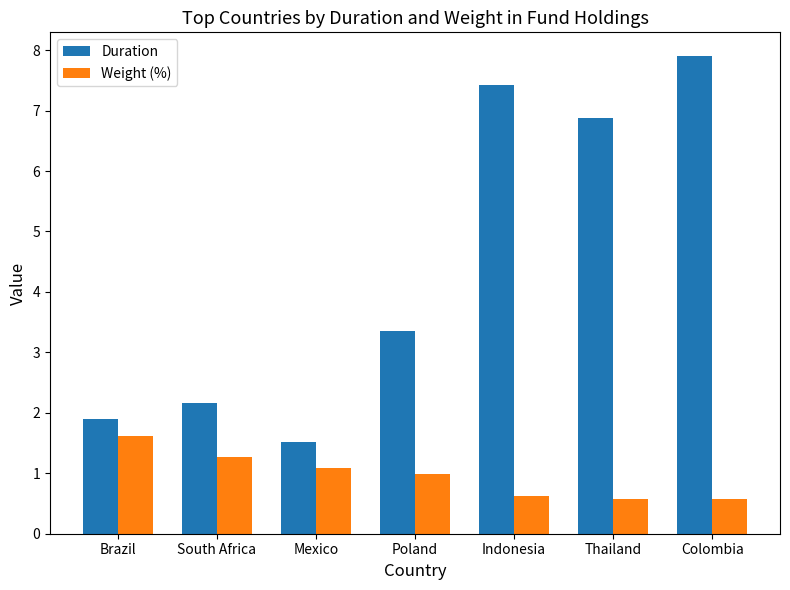

What is the minimum value shown in the chart?

0.6